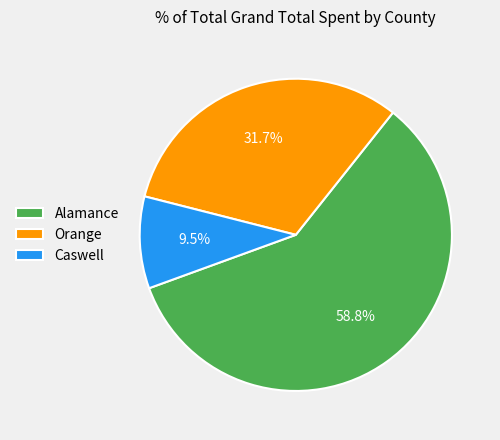

Approximately how many times larger is the value at Caswell compared to Alamance?

0.2